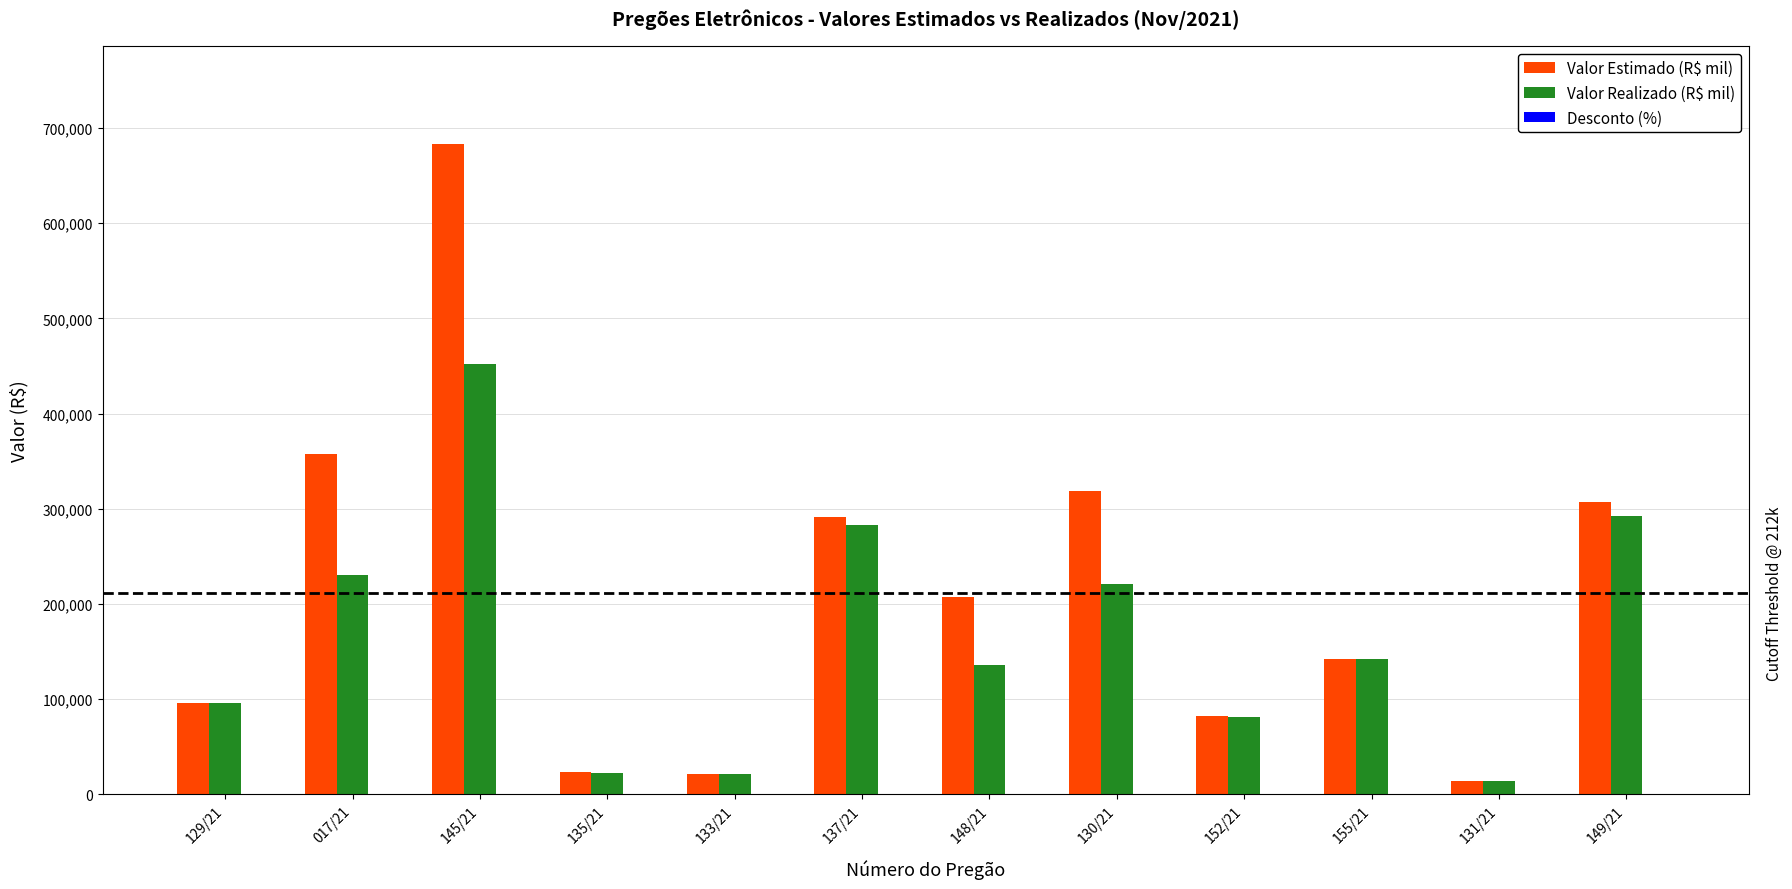

Which series has the largest total across all categories?

Valor Estimado (R$ mil)